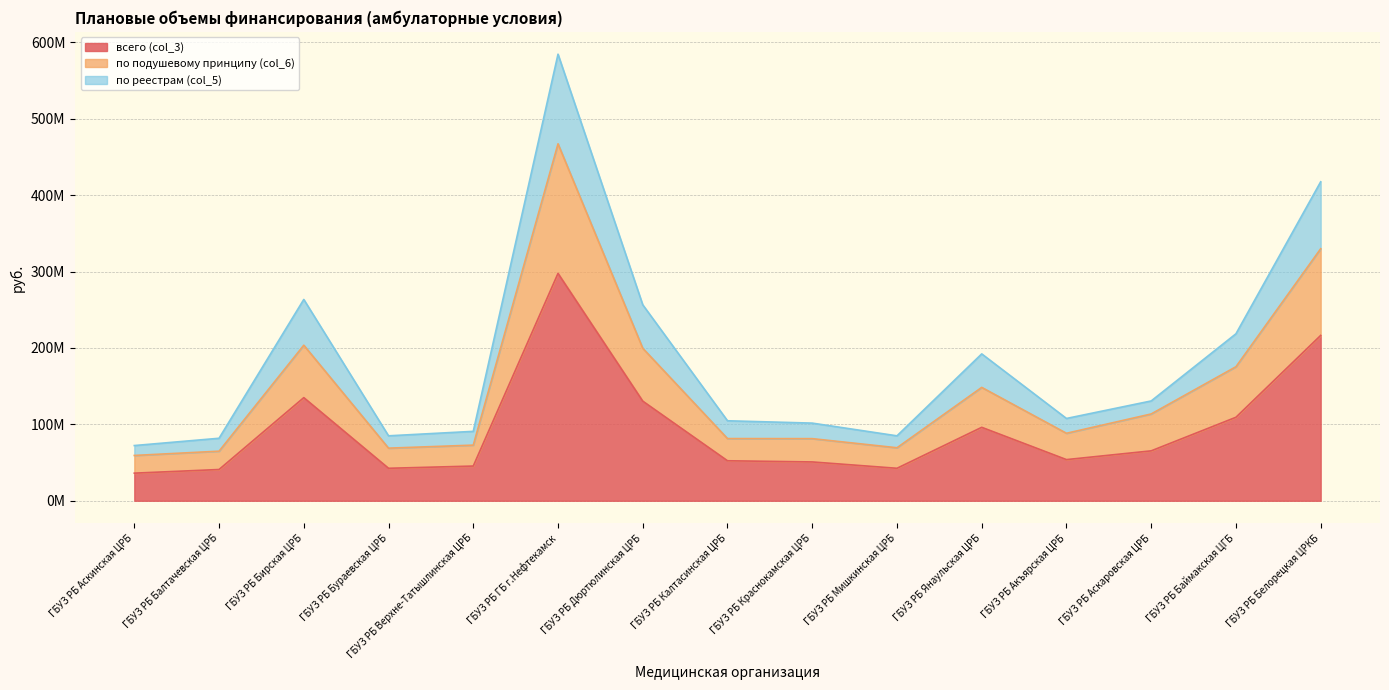

At which label does по реестрам (col_5) reach its peak?

ГБУЗ РБ ГБ г.Нефтекамск